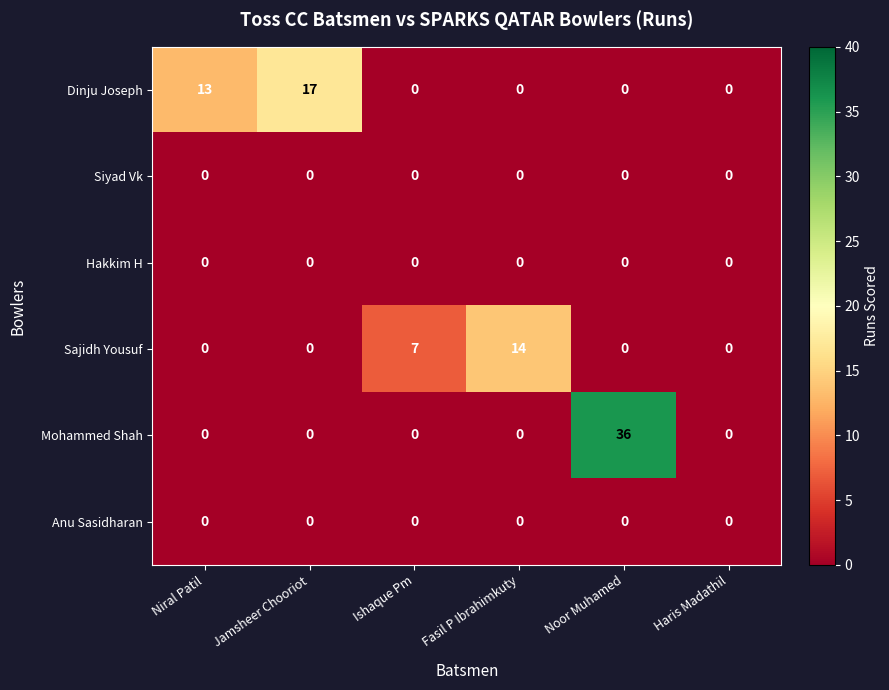

What is the sum of all Dinju Joseph values?

30